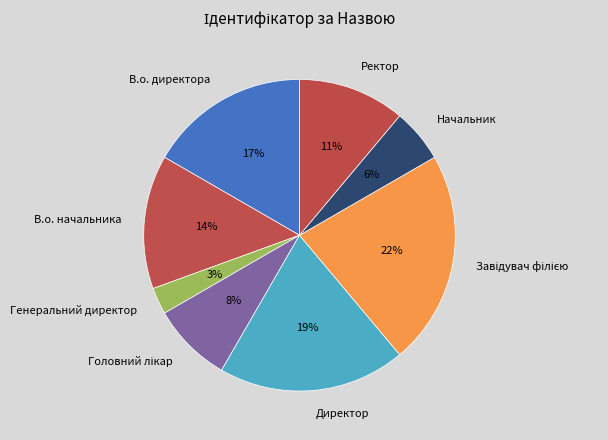

Which slice is the smallest?

Генеральний директор